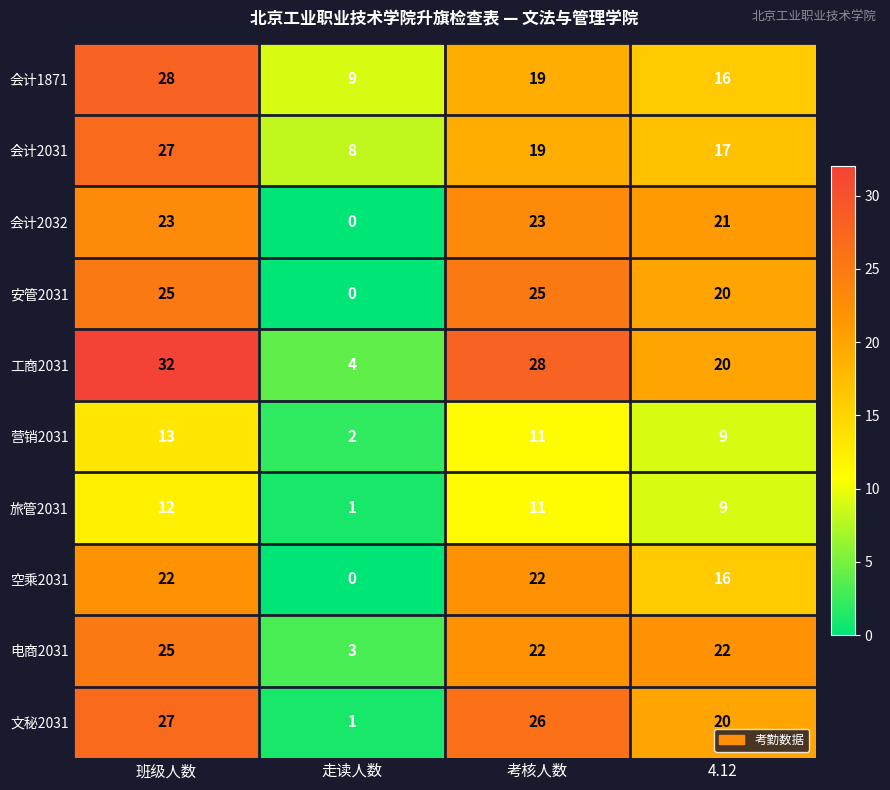

What is the difference between the maximum and minimum values in the 工商2031 series?

28